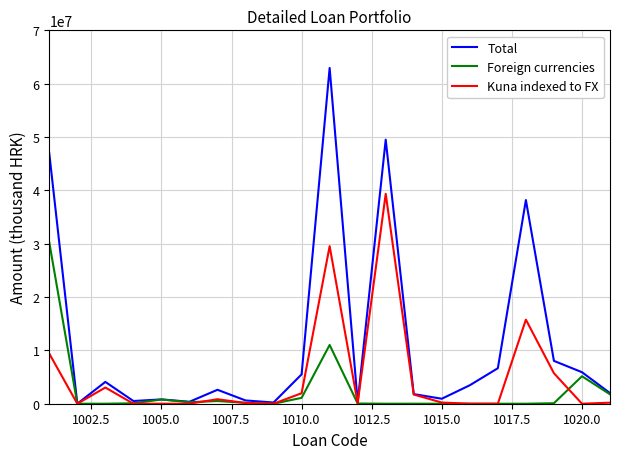

Which series has the largest range (max minus min)?

Total